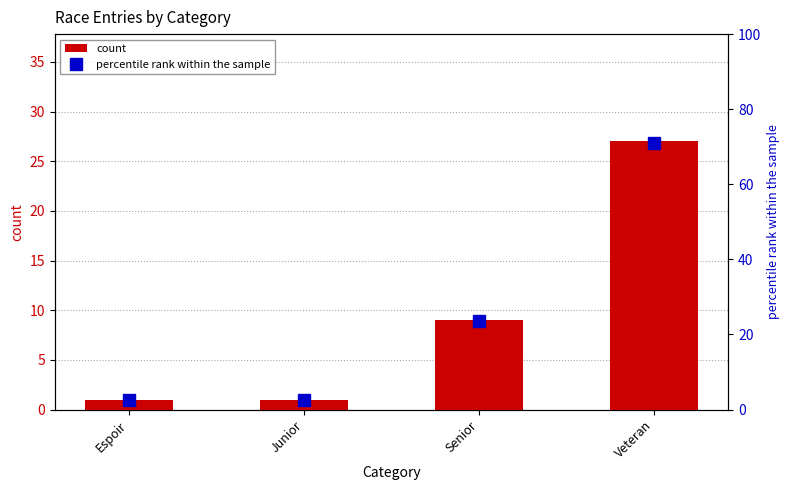

What is the average value of the percentile rank within the sample series?

25.0